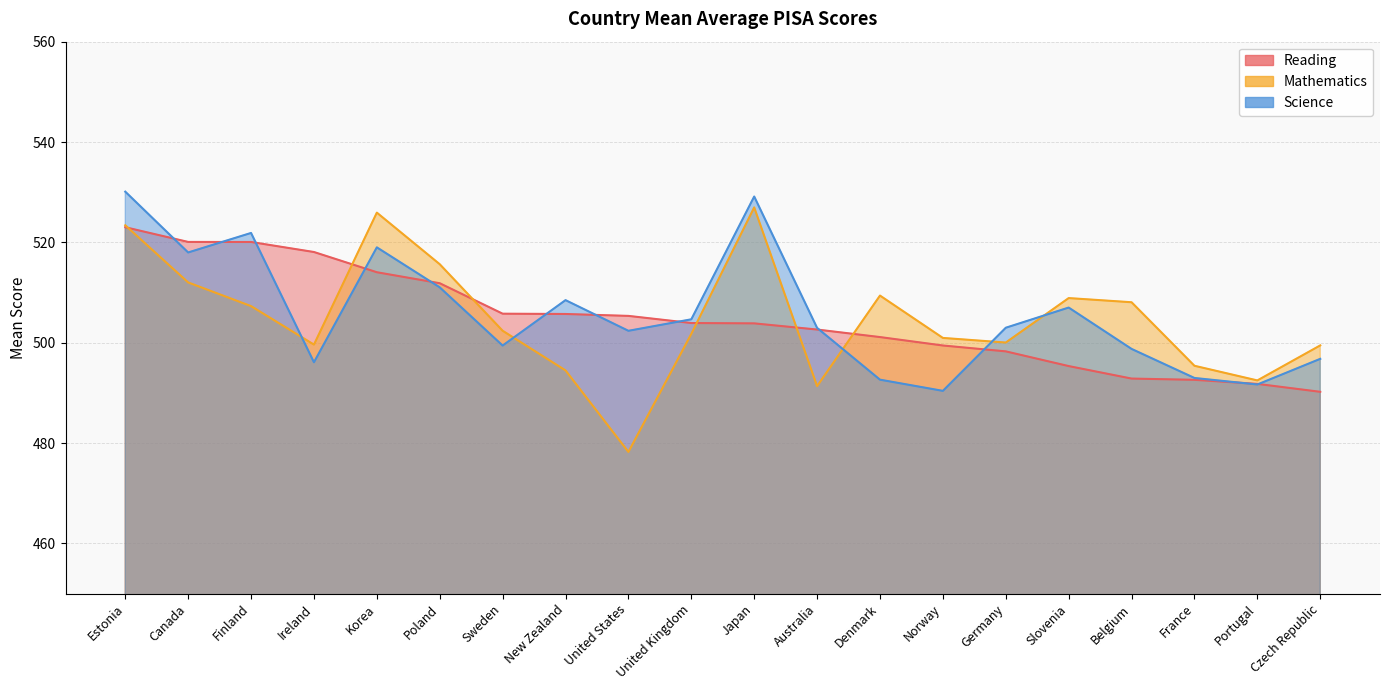

Reading right to left, list all the values displayed in this chart.

Reading: 490.2	491.8	492.6	492.9	495.4	498.3	499.4	501.1	502.6	503.9	503.9	505.4	505.7	505.8	511.9	514.0	518.1	520.1	520.1	523.0
Mathematics: 499.5	492.5	495.4	508.1	508.9	500.0	501.0	509.4	491.4	527.0	501.8	478.2	494.5	502.4	515.6	525.9	499.6	507.3	512.0	523.4
Science: 496.8	491.7	493.0	498.8	507.0	503.0	490.4	492.6	503.0	529.1	504.7	502.4	508.5	499.4	511.0	519.0	496.1	521.9	518.0	530.1